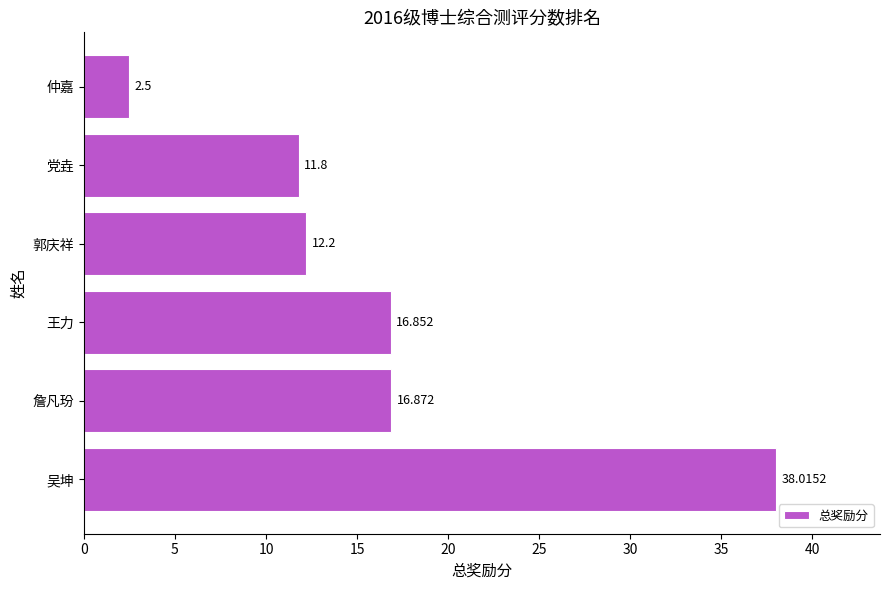

How many values are below 16?

3